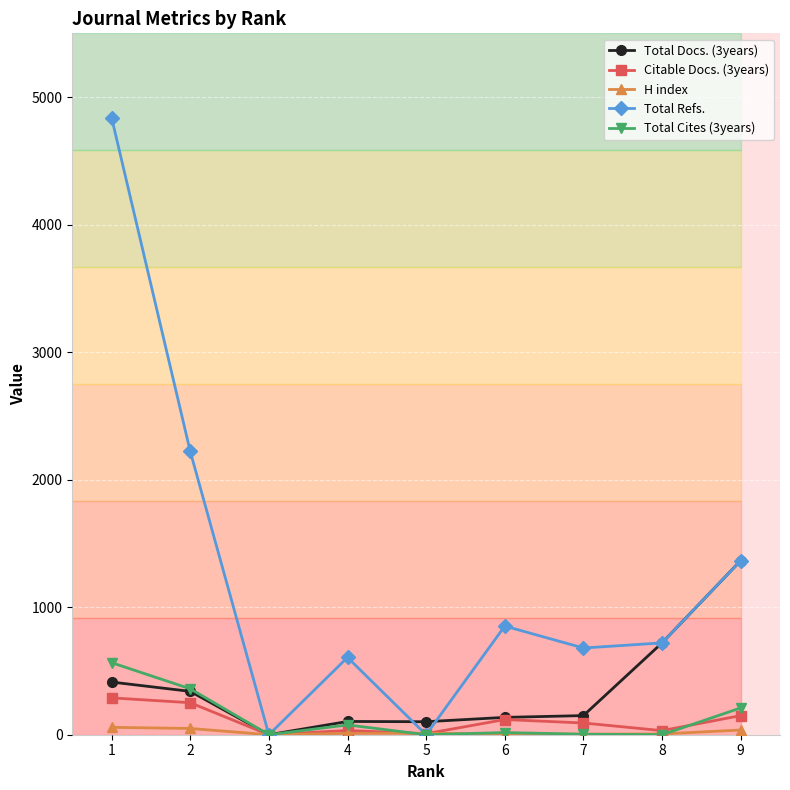

What is the maximum value for Total Refs.?

4839